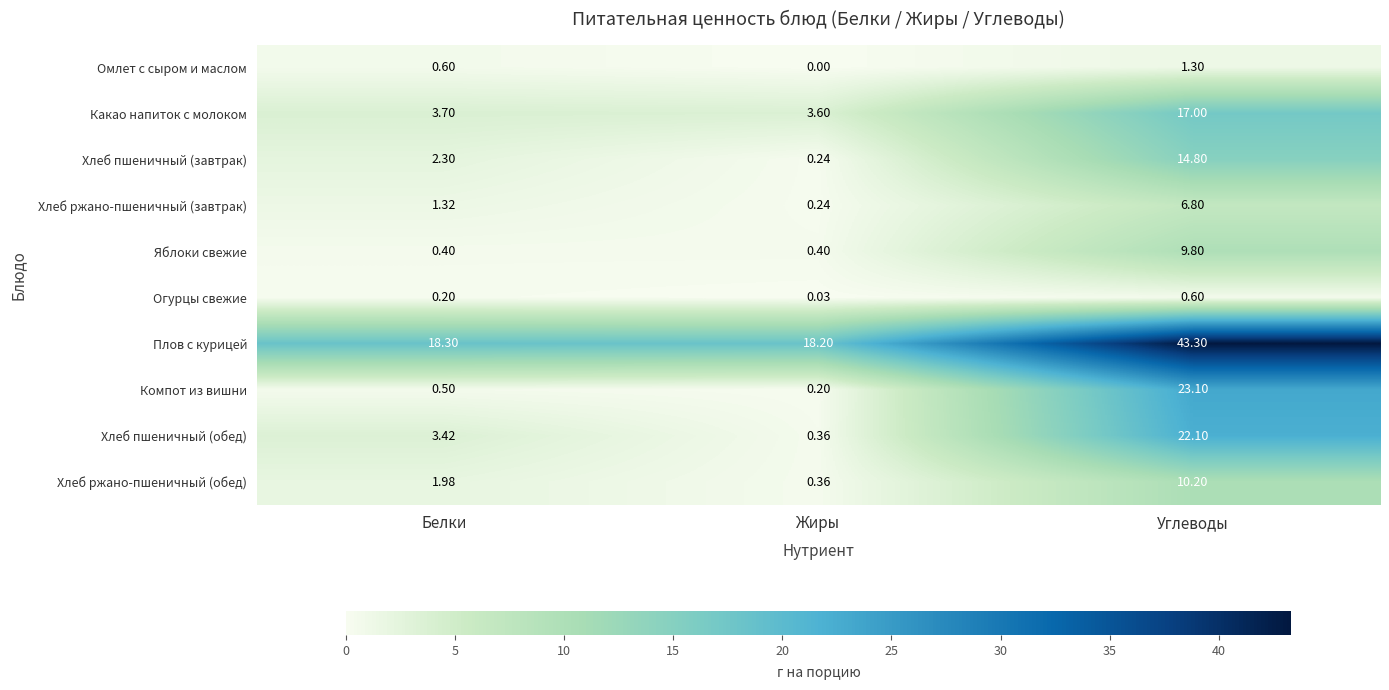

Which series has the largest total across all categories?

Плов с курицей